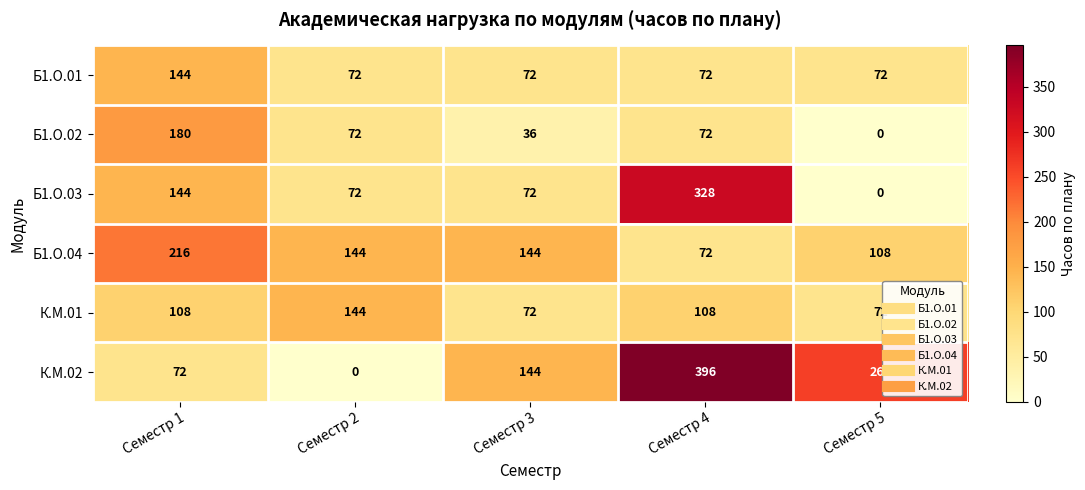

What is the difference between the highest and lowest values at Семестр 1?

144